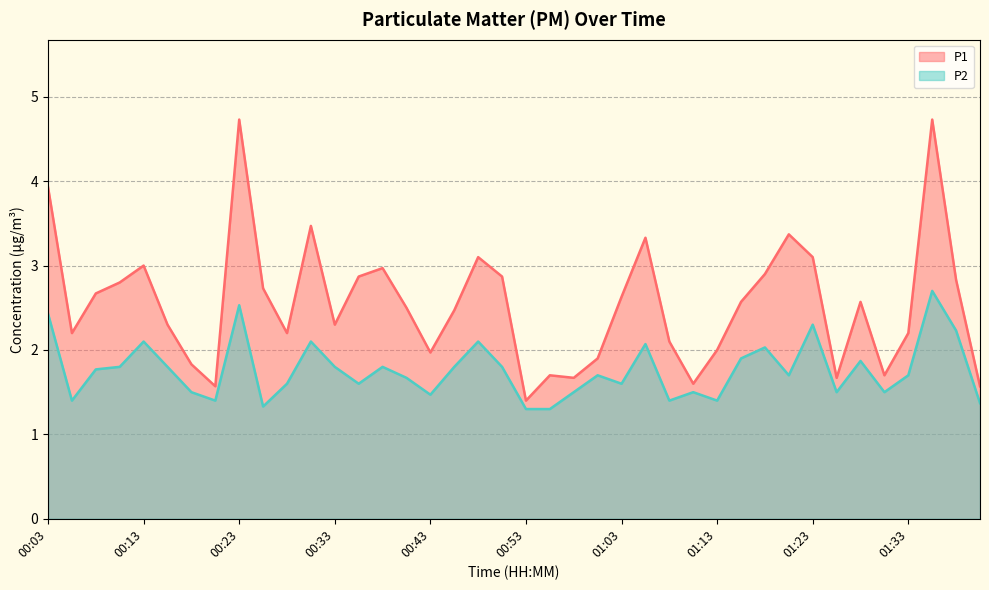

List the labels in order of P2 value, smallest first.

00:53, 00:55, 00:26, 01:40, 00:06, 00:21, 01:08, 01:13, 00:43, 00:18, 00:58, 01:10, 01:25, 01:30, 00:28, 00:35, 01:03, 00:40, 01:00, 01:20, 01:33, 00:08, 00:11, 00:16, 00:33, 00:38, 00:45, 00:50, 01:28, 01:15, 01:18, 01:05, 00:13, 00:31, 00:48, 01:38, 01:23, 00:03, 00:23, 01:35